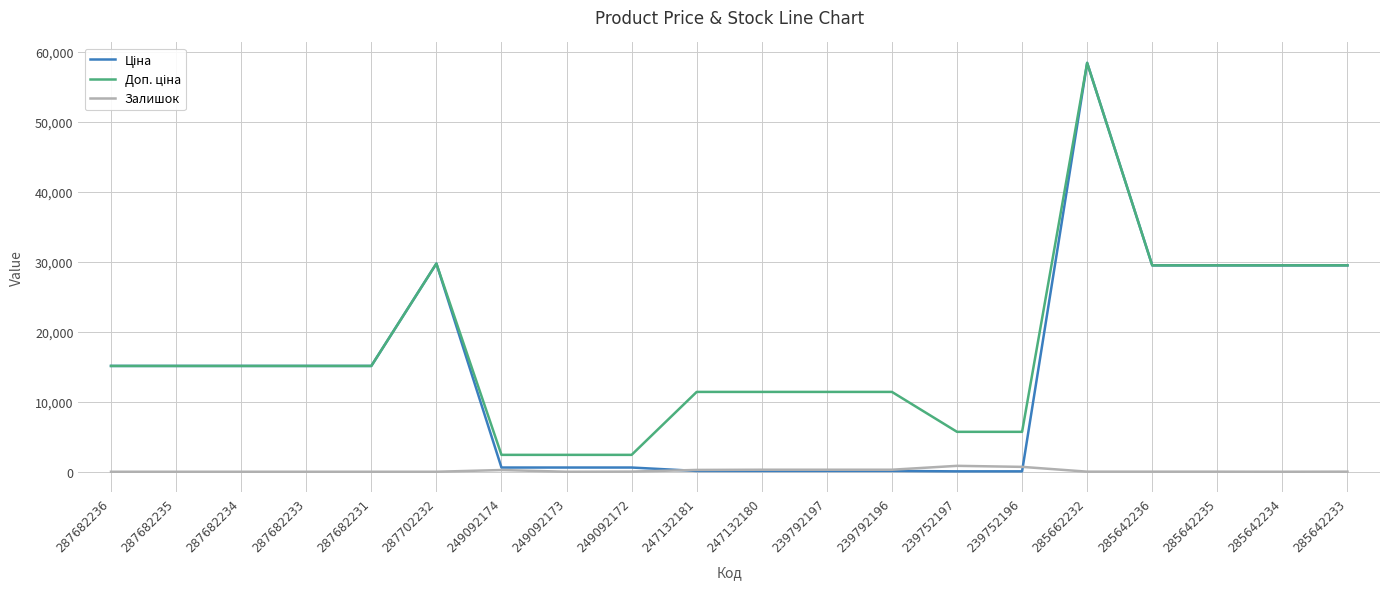

At which category is the sum across all series the highest?

285662232